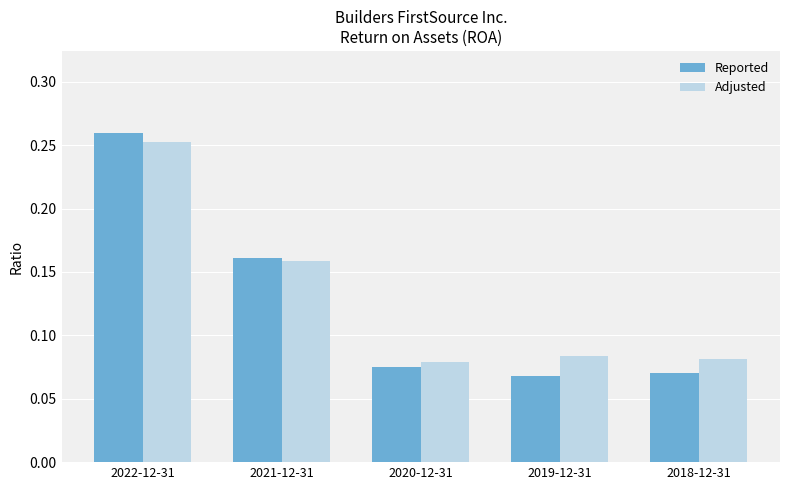

What position from the left is 2019-12-31?

4